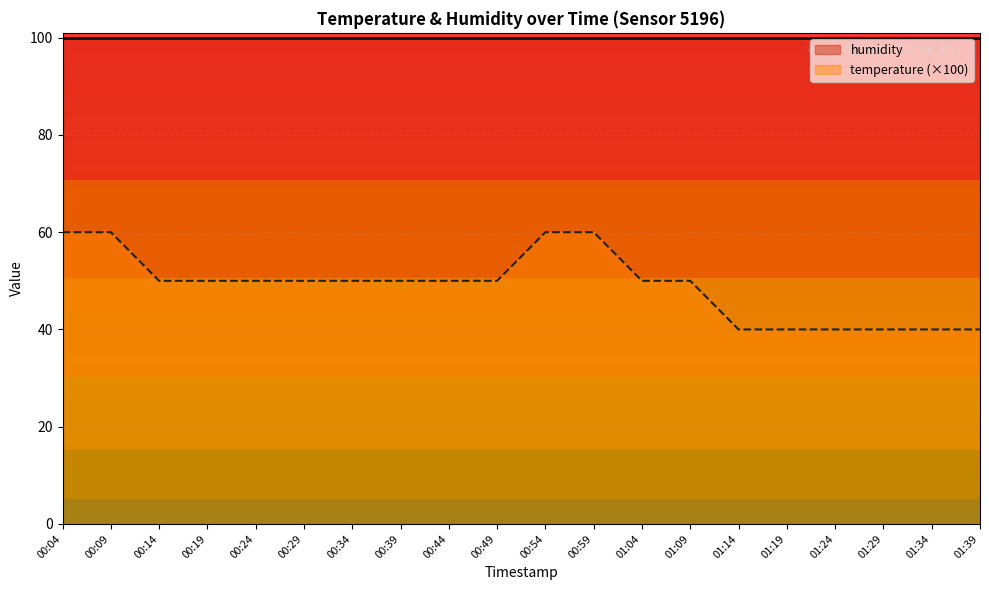

Between 01:14 and 01:39, which is larger?

01:14